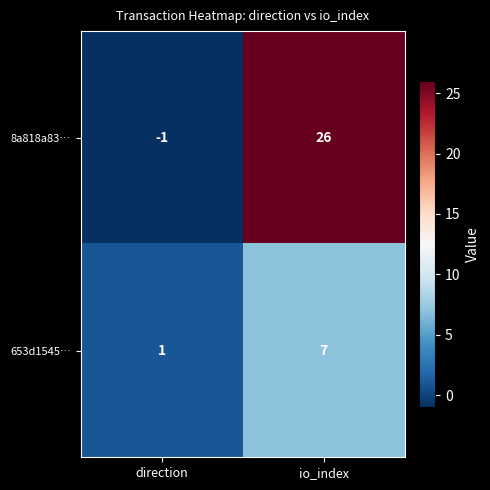

Is the value of 8a818a83… at direction greater than the value of 653d1545… at io_index?

No